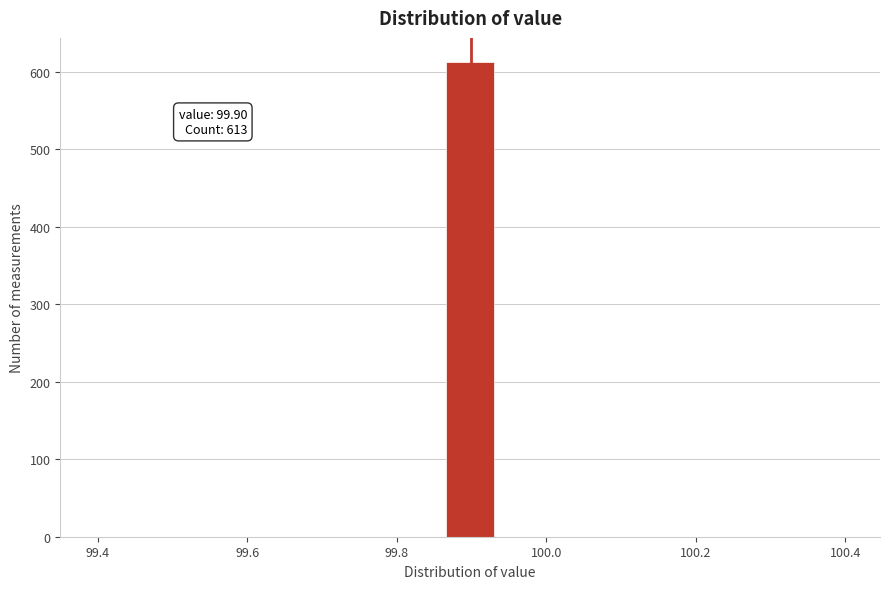

Around what value on the x-axis is the tallest bar? Give the approximate position of its centre, as read against the axis.

99.90